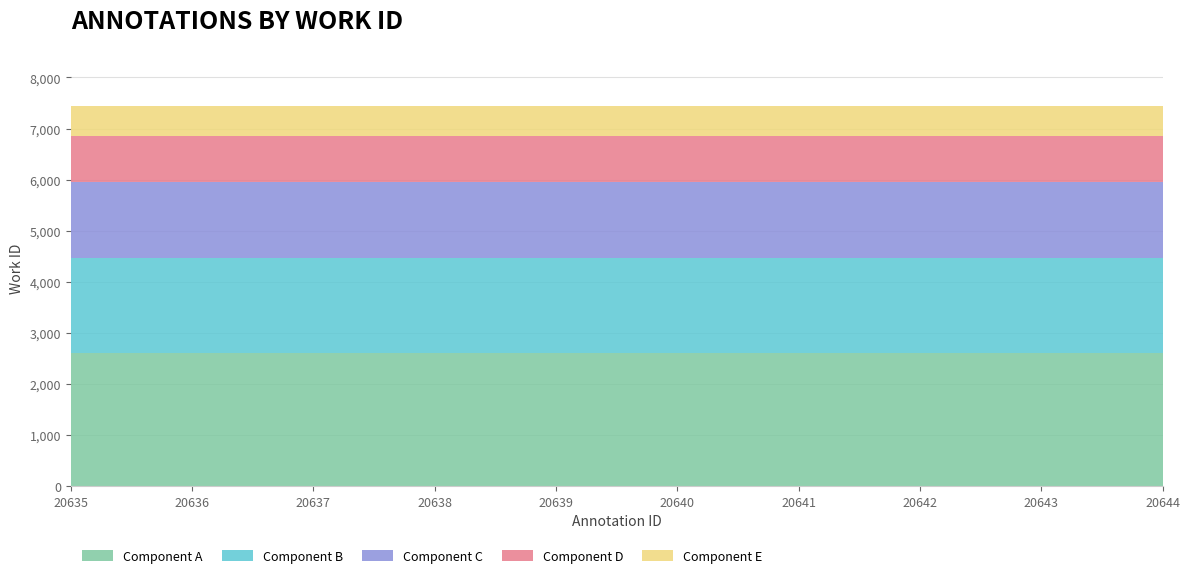

What is the total value across all series at 20639?

7439